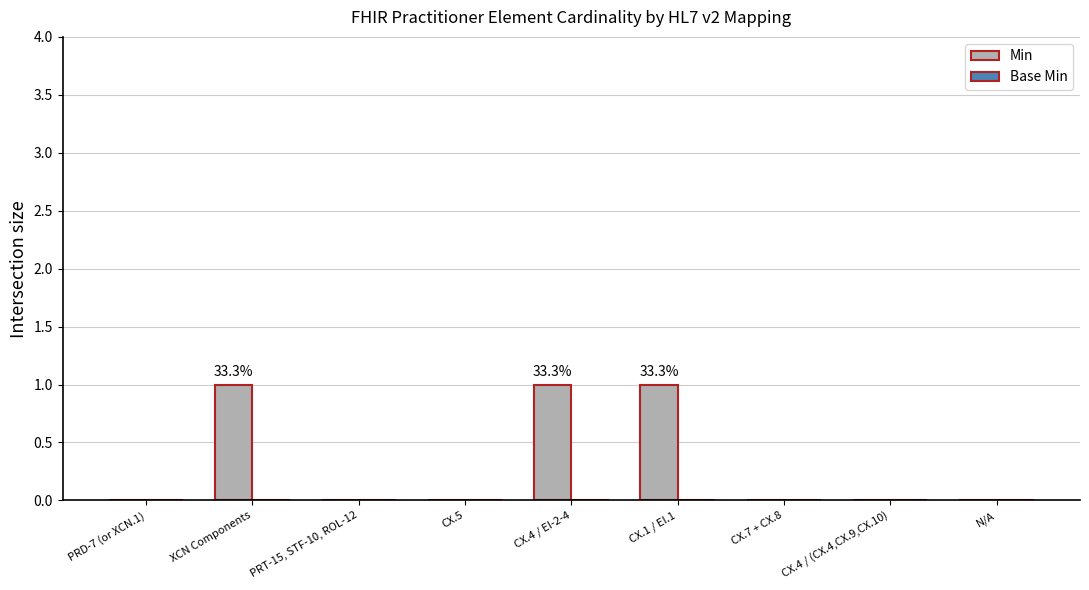

What is the sum of all values?

3